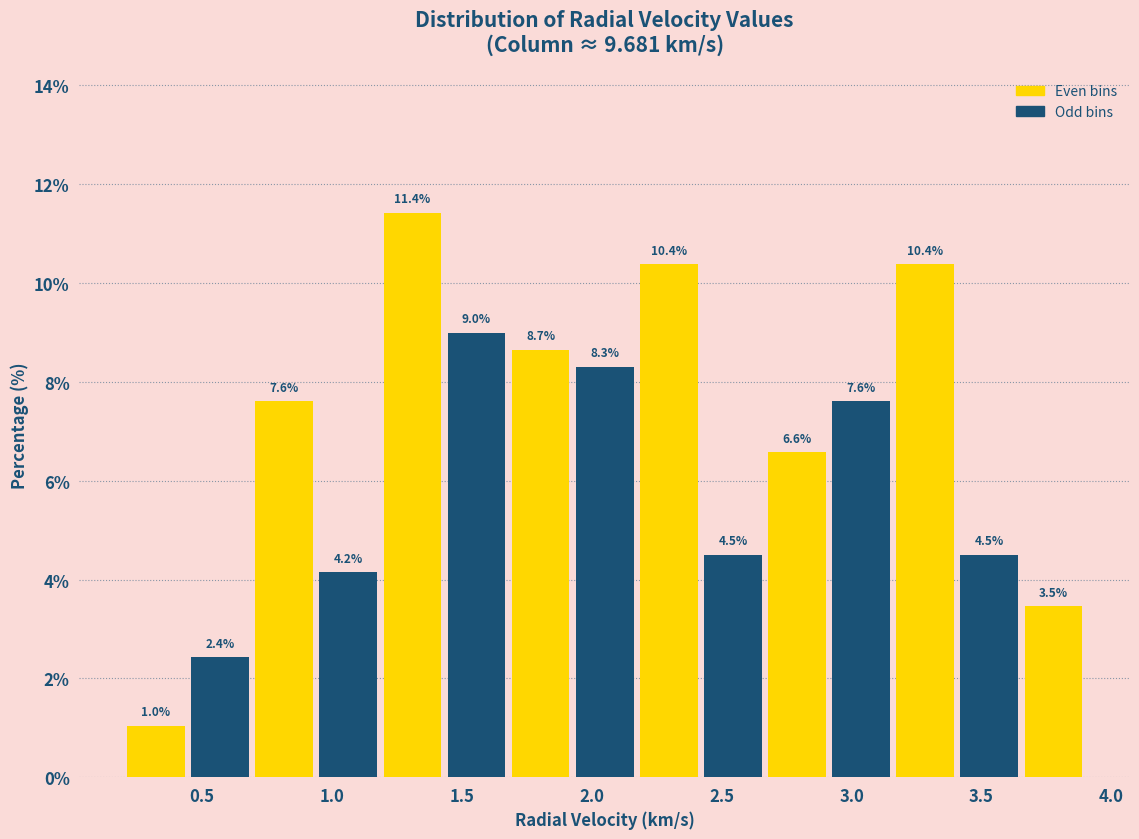

How tall is the bar that spans 1.20 to 1.45 on the x-axis? The bar edges are not printed on the chart, so give them approximately, as read against the axis.

11.4